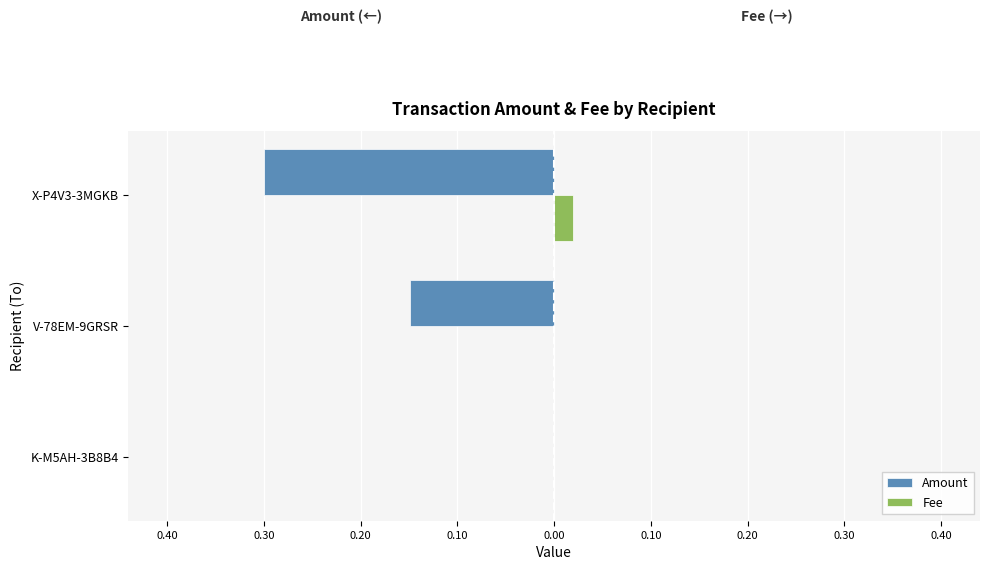

What are all the series names shown in the legend?

Amount, Fee